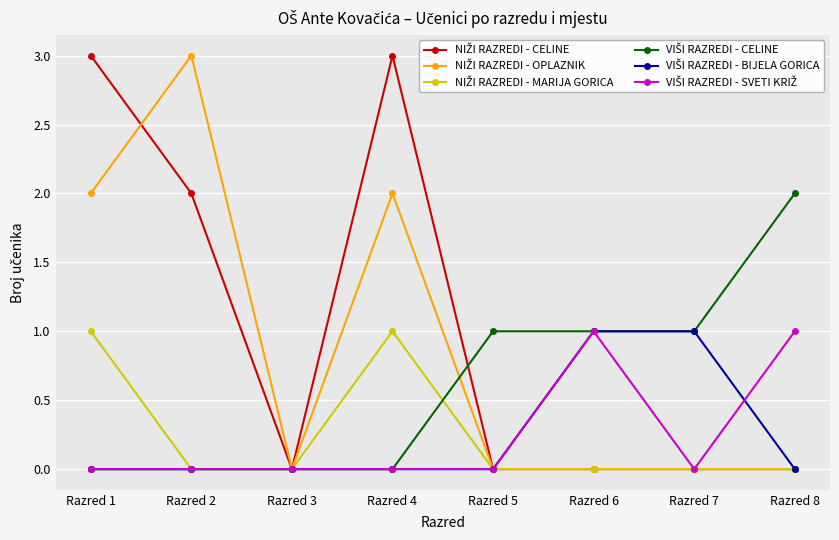

How many series are shown in this chart?

6